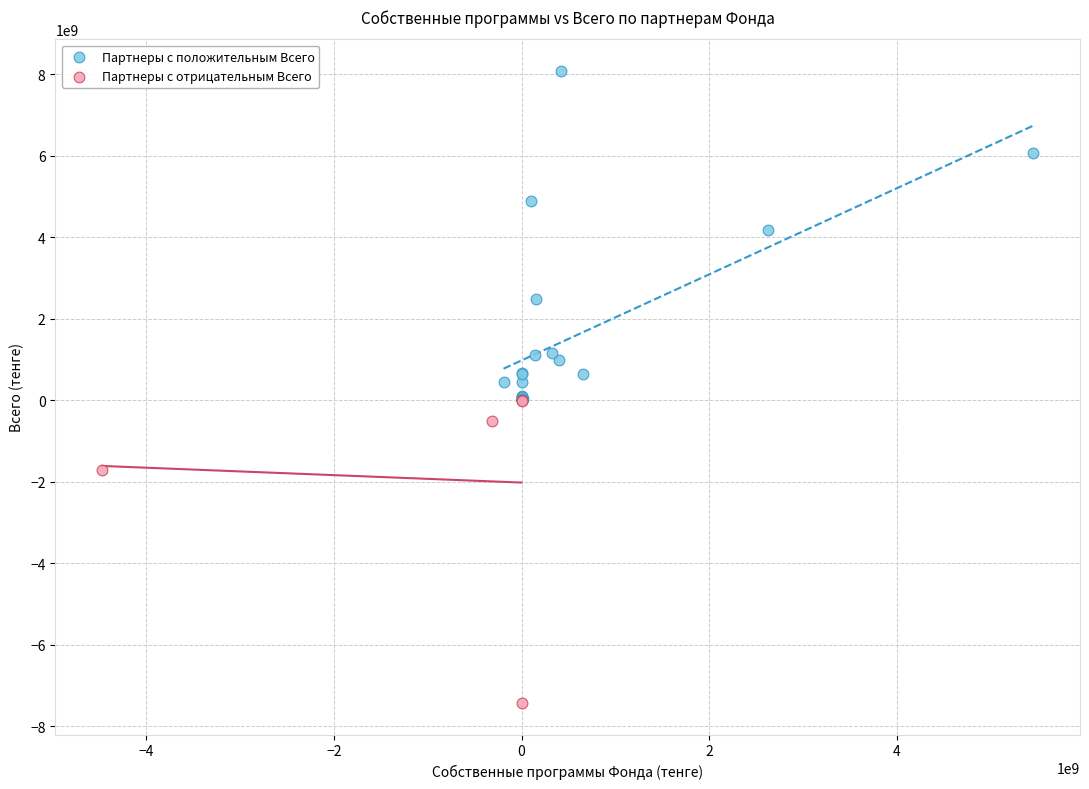

Which series contains the highest Y value?

Партнеры с положительным Всего